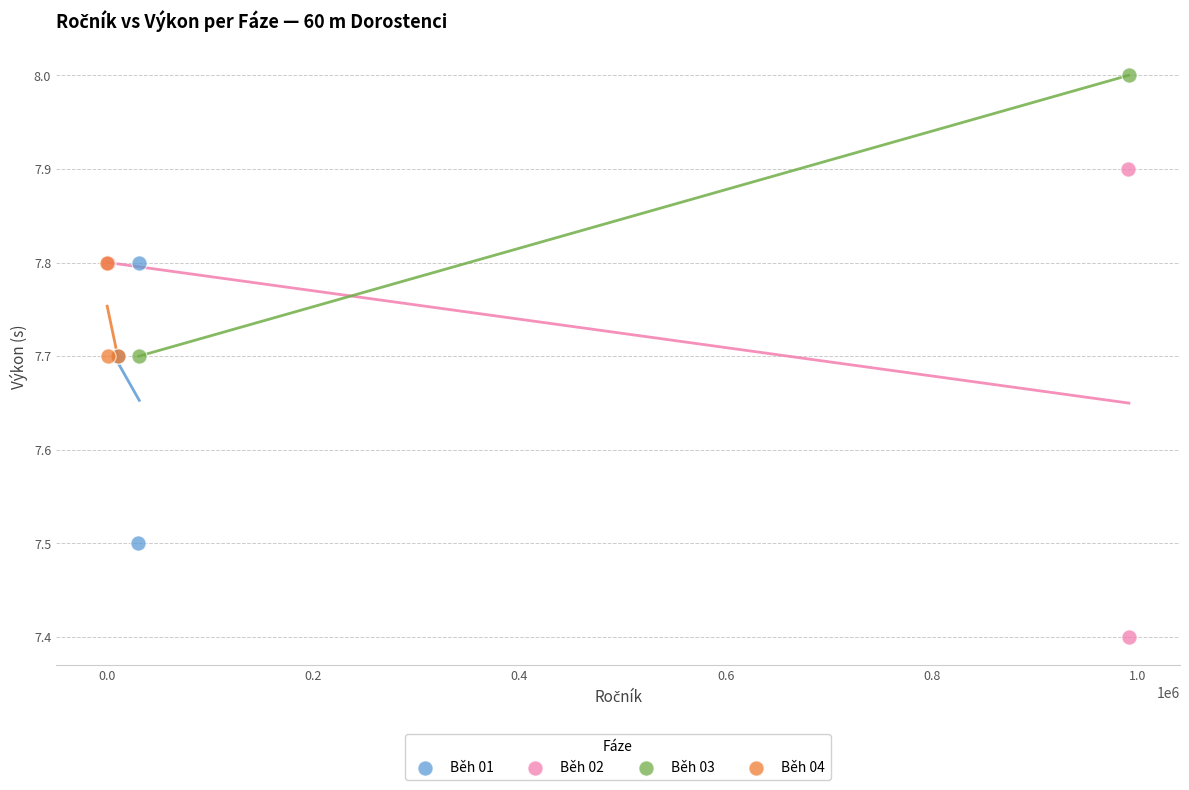

What are all the series names shown in the legend?

Běh 01, Běh 02, Běh 03, Běh 04